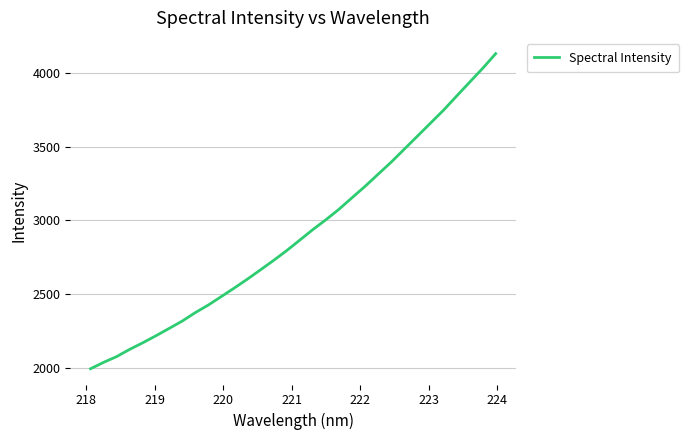

What is the difference between the maximum and minimum values?

2137.2